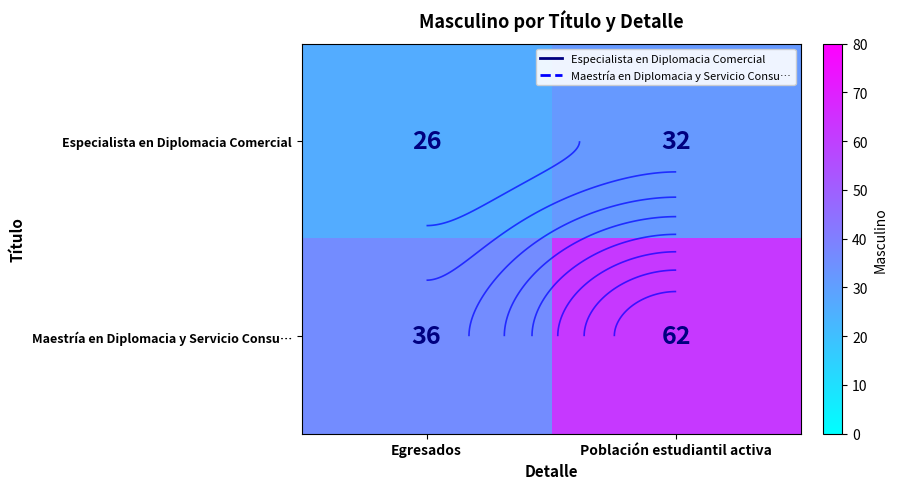

At how many categories does at least one series exceed 39?

1